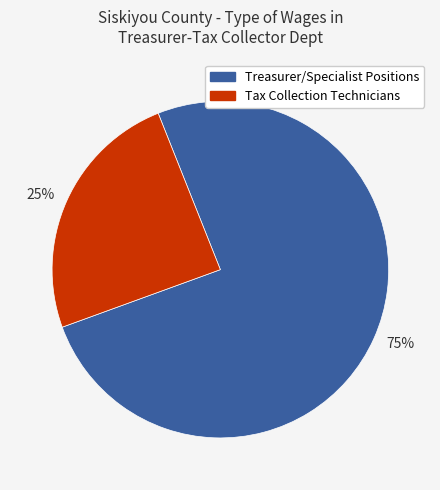

The 75% slice represents 70% of the pie. True or false?

False